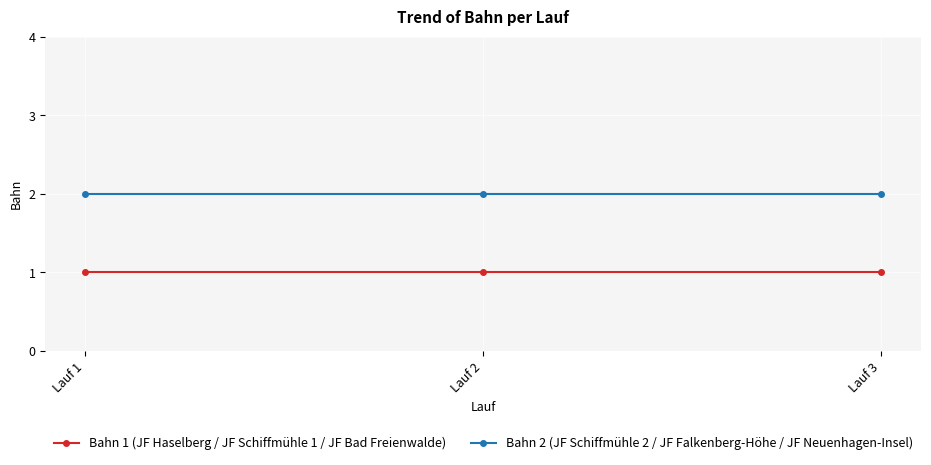

What is the smallest value displayed?

1